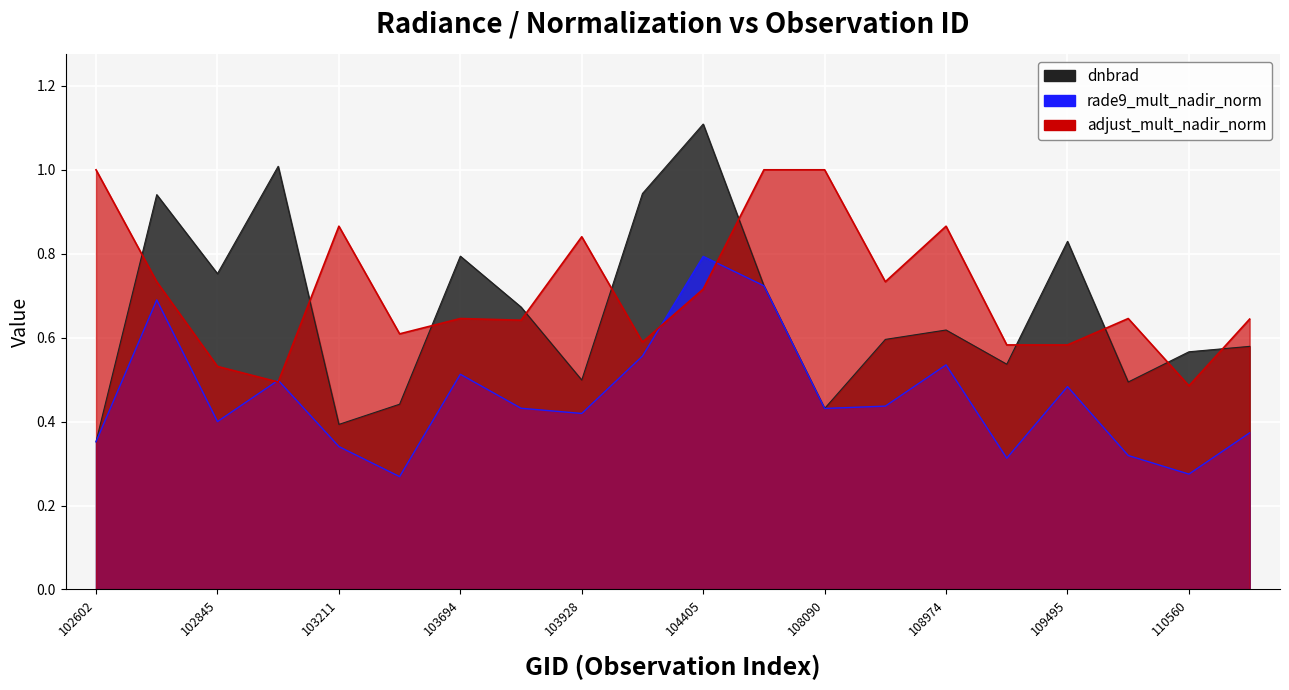

What is the value of the rade9_mult_nadir_norm point at the 16th from the left?

0.3